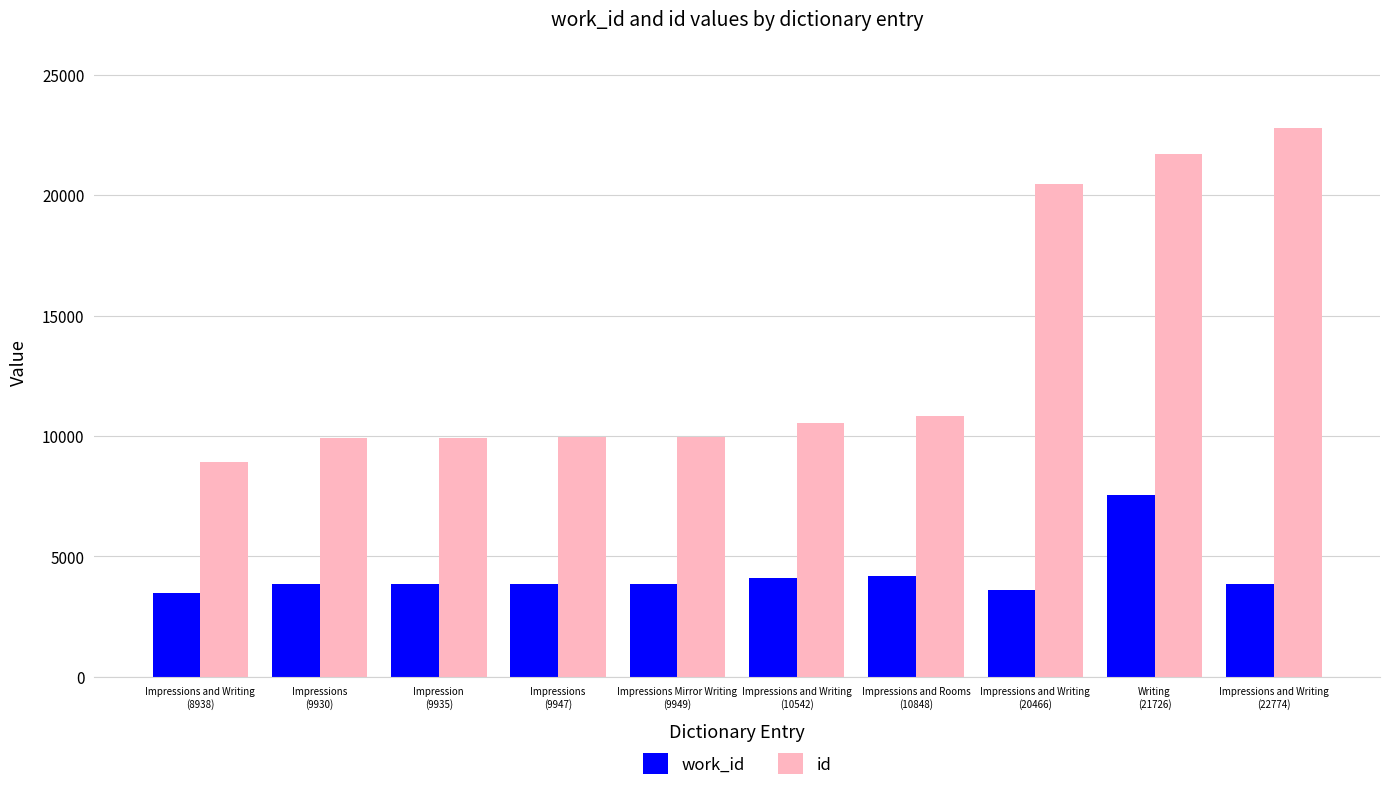

Is it true that id equals 17879 at Impressions and Writing
(10542)?

False